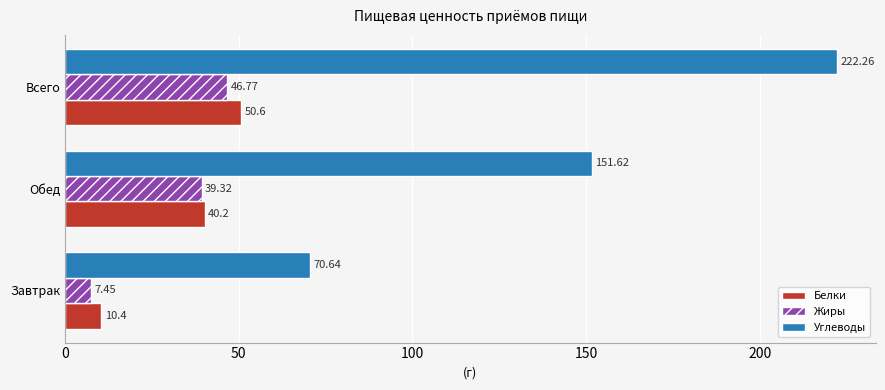

At which label is Углеводы closest to 146?

Обед